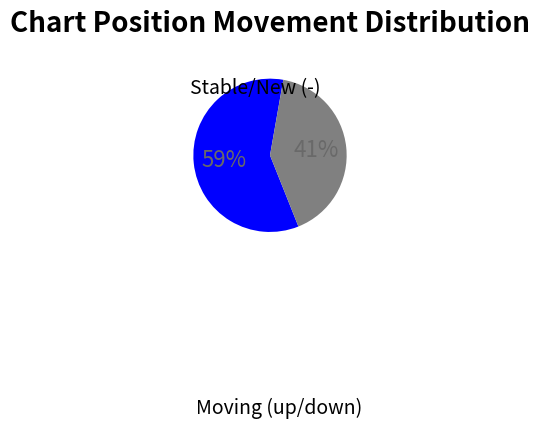

To the nearest percent, what is the difference between the largest and smallest slice percentages?

18%